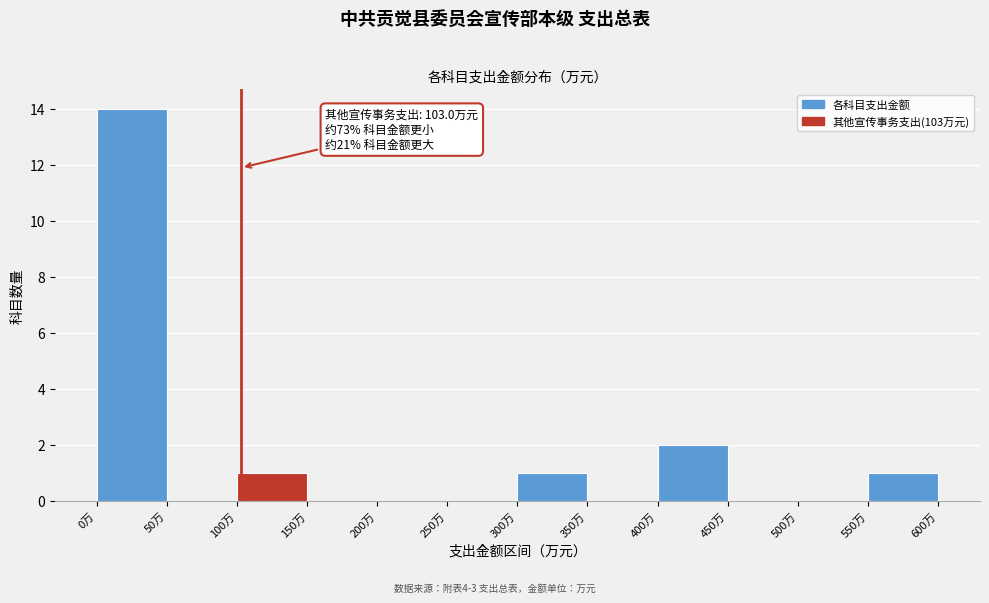

Which range on the x-axis has the tallest bar?

0 to 50